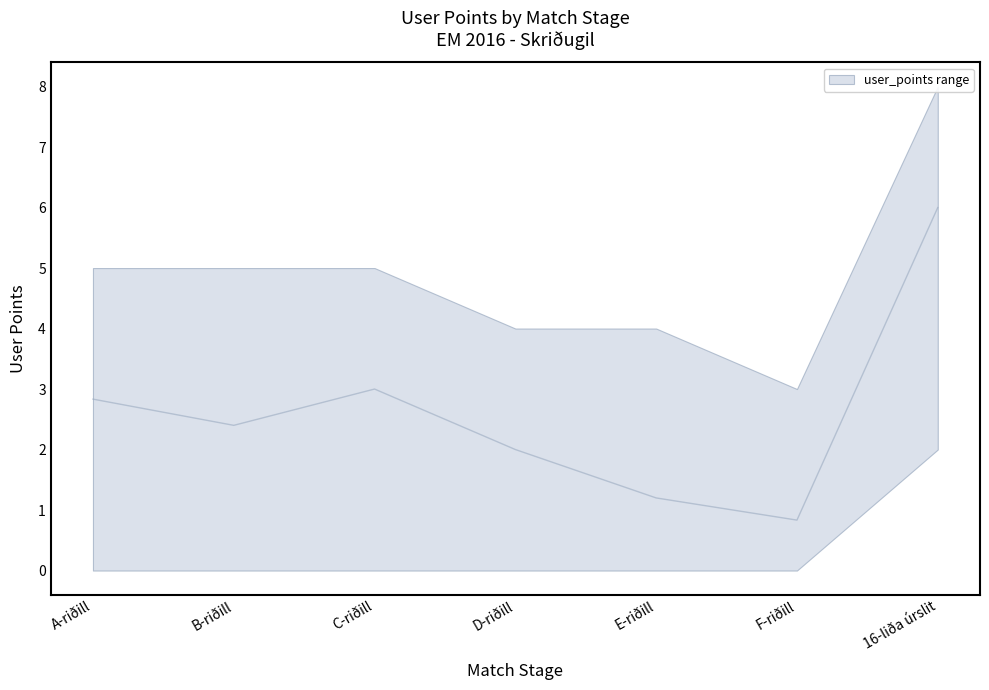

Rank the series by their maximum value, from lowest to highest.

lower, upper